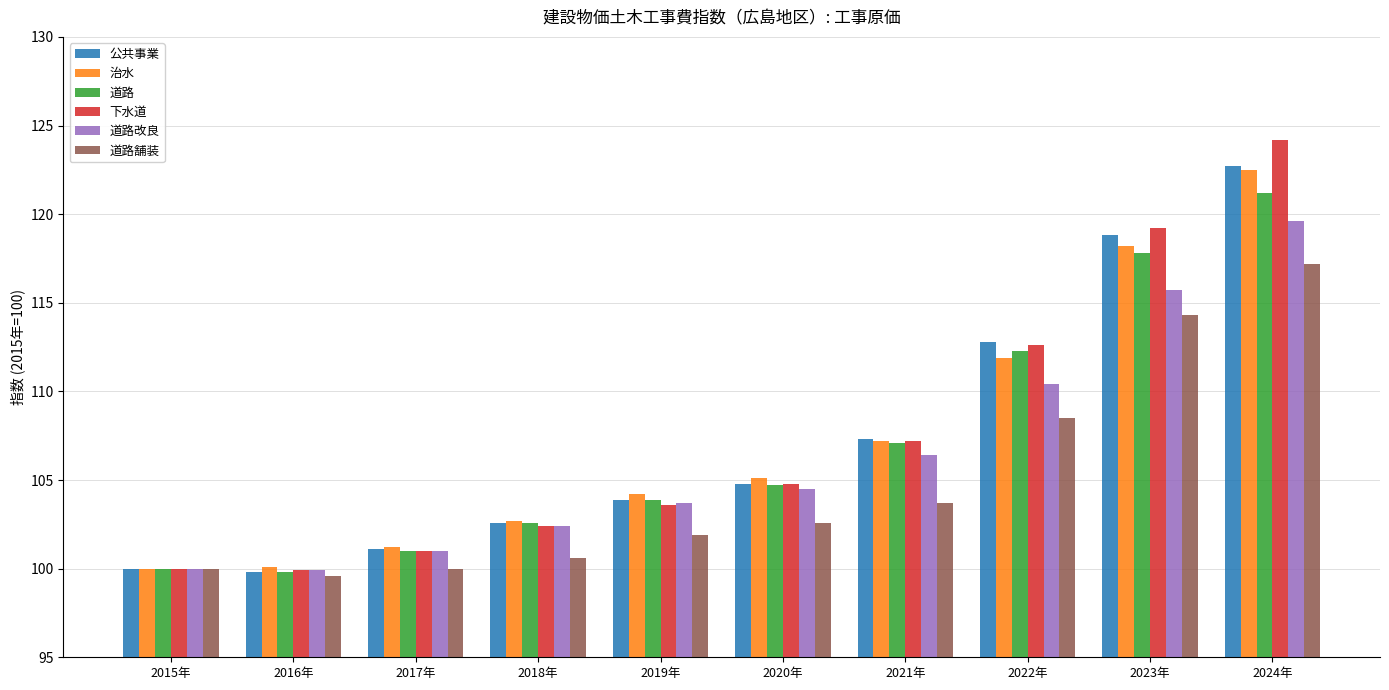

What is the label of the 9th bar from the right?

2016年